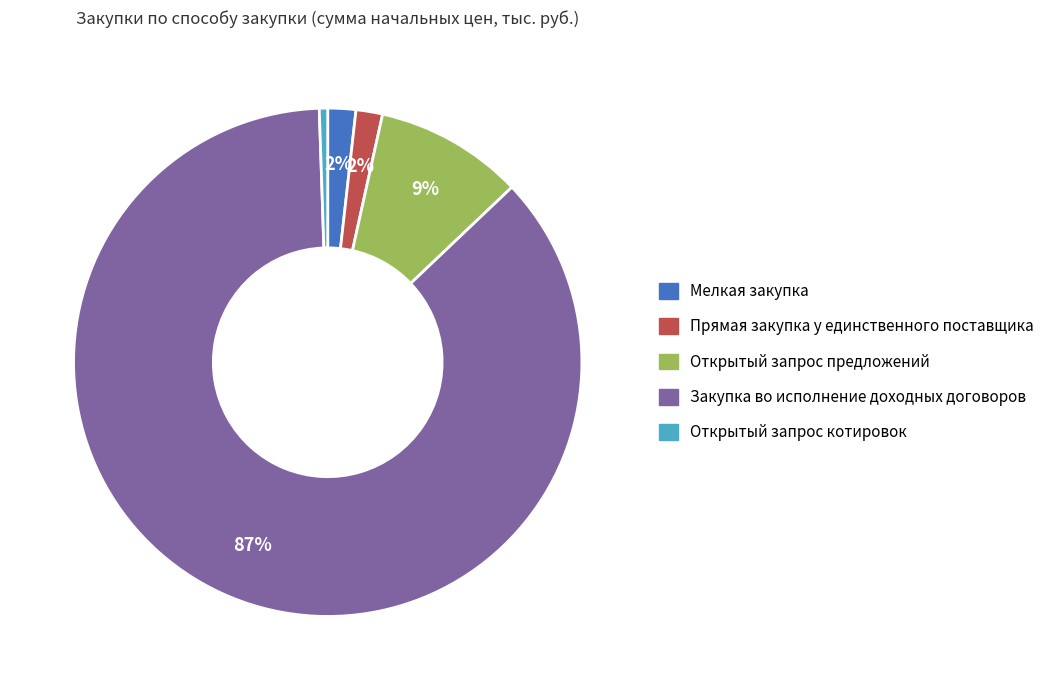

Combined, do Прямая закупка у единственного поставщика and Открытый запрос котировок account for over 50%?

No